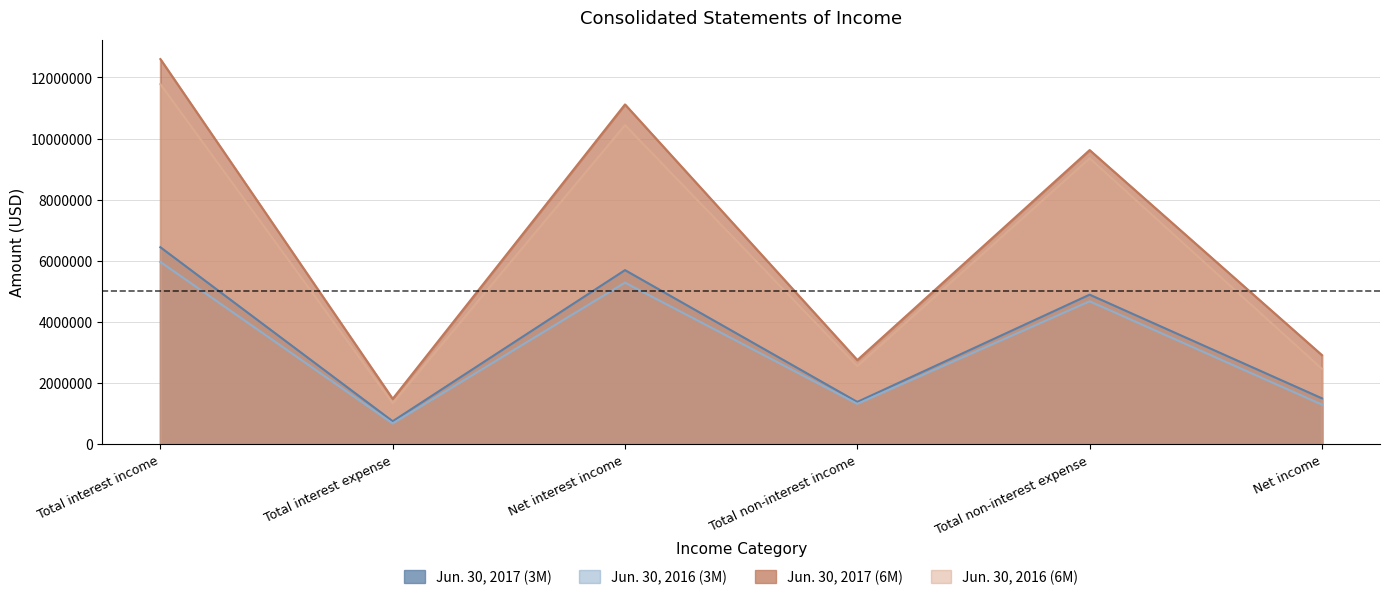

Which series has the widest spread of values?

Jun. 30, 2017 (6M)